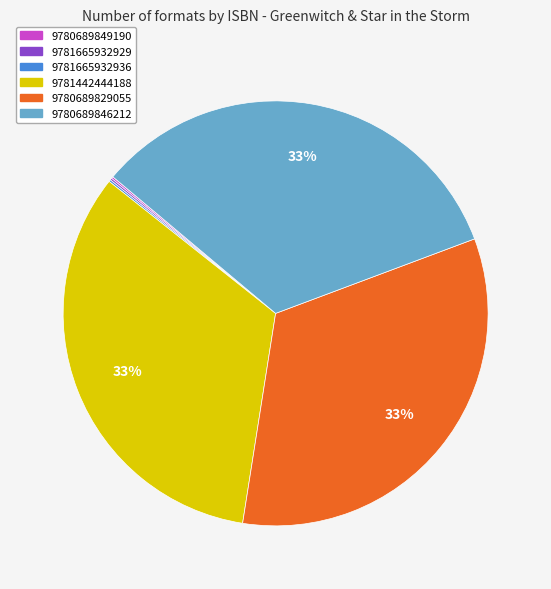

To the nearest percent, what is the average slice percentage?

17%